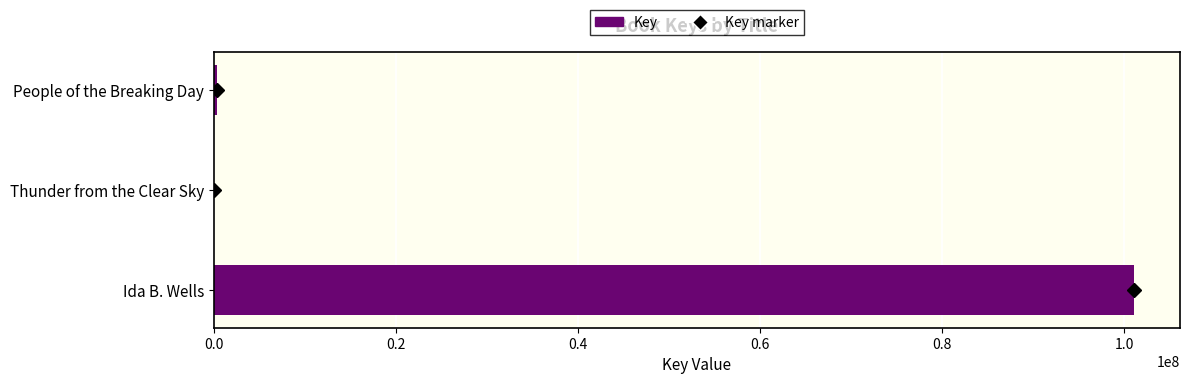

What is the maximum value shown in the chart?

101099293